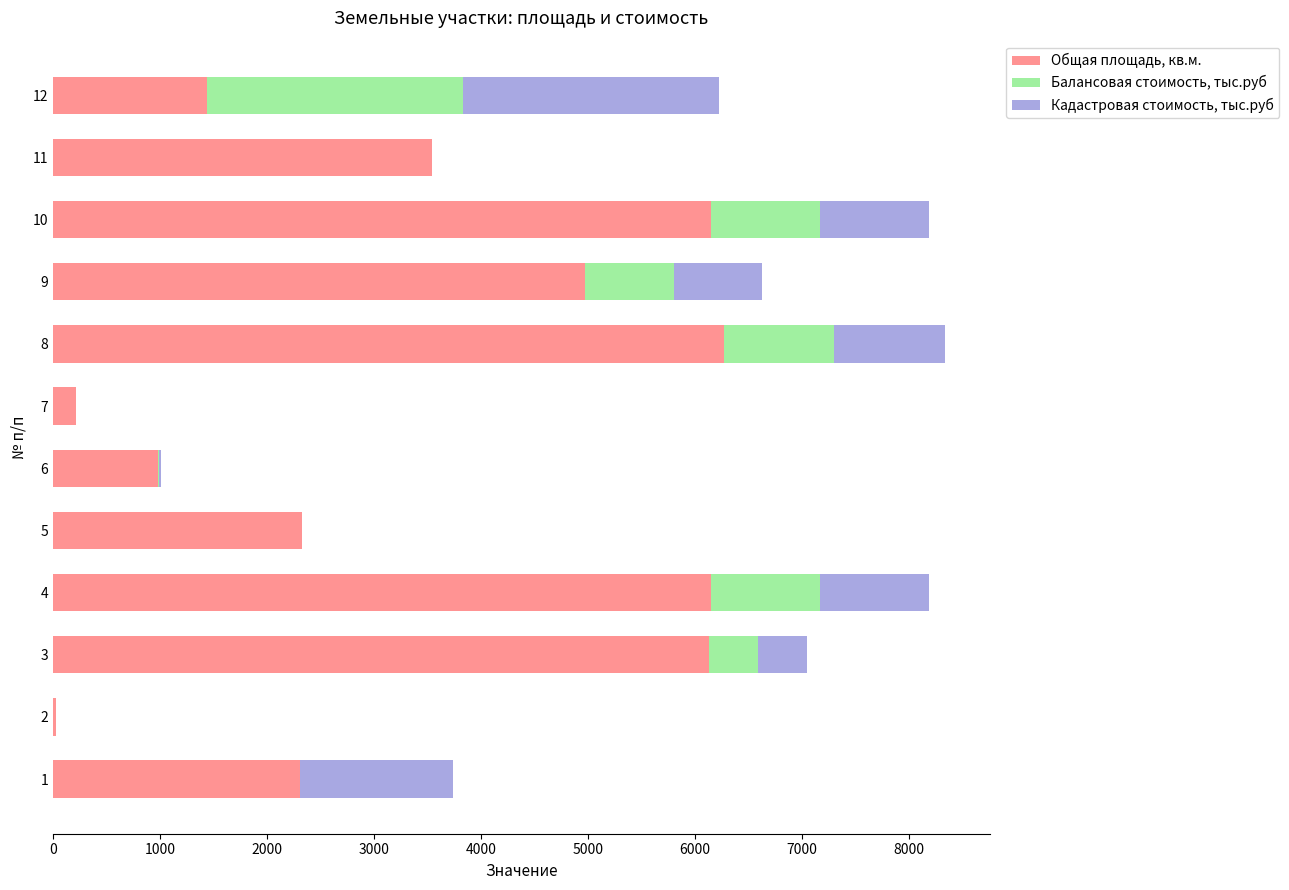

What is the highest value of the Общая площадь, кв.м. series?

6269.0